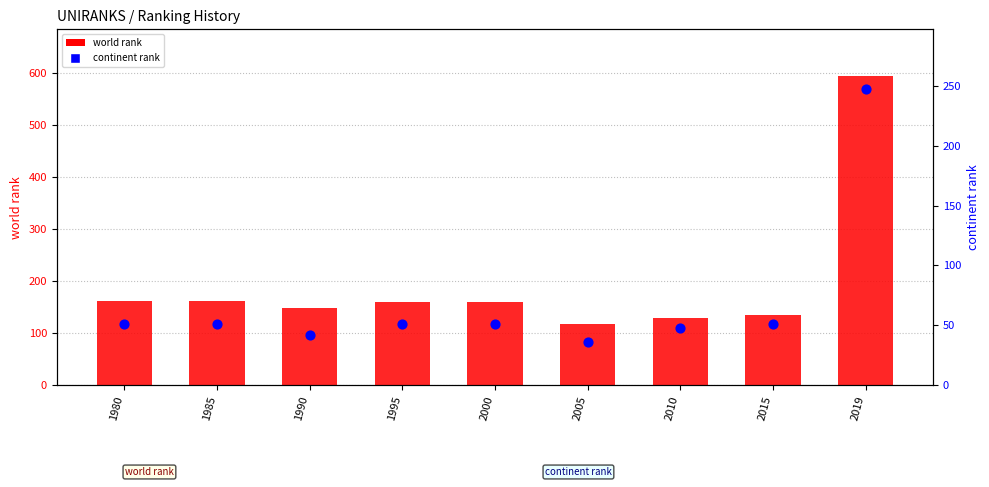

At which category is the sum across all series the highest?

2019